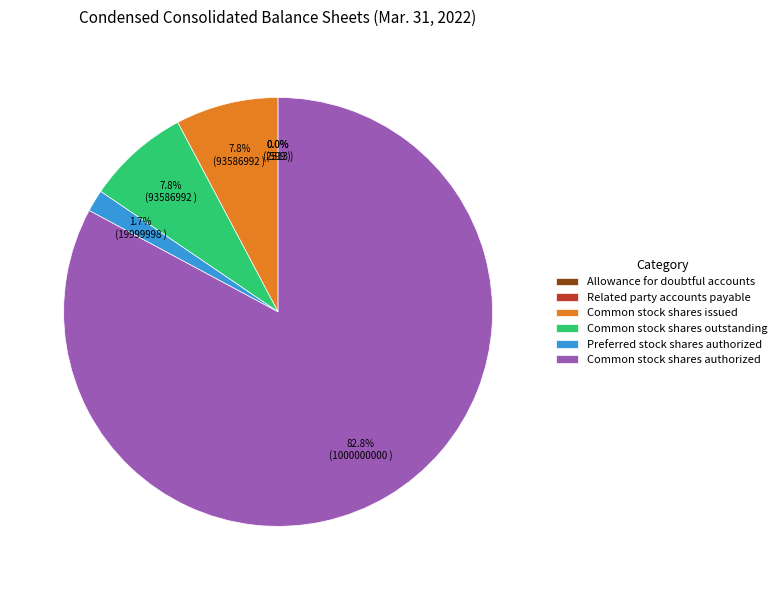

Which slice is the largest?

Common stock shares authorized